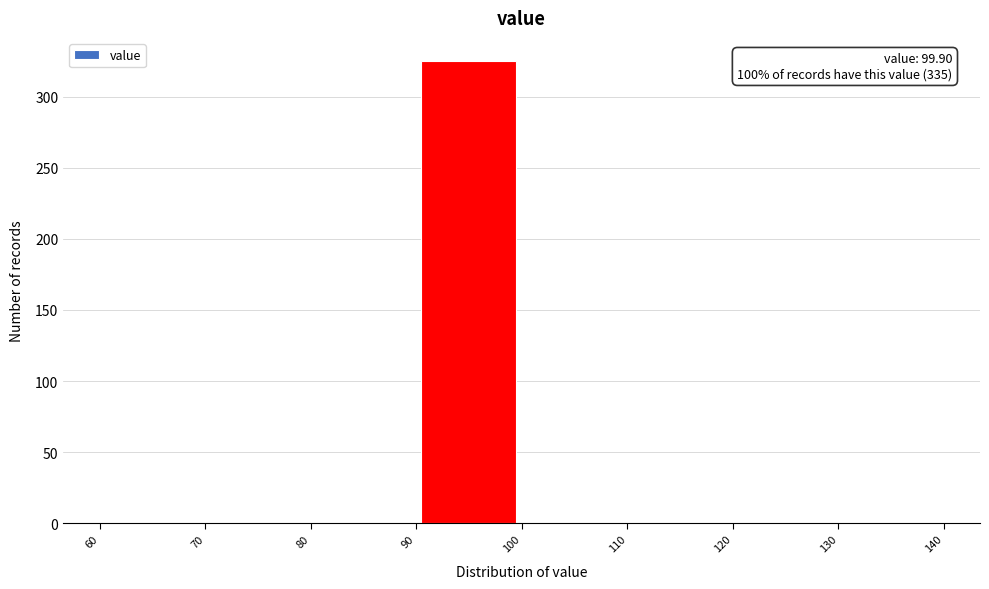

Which range on the x-axis has the tallest bar?

90 to 100